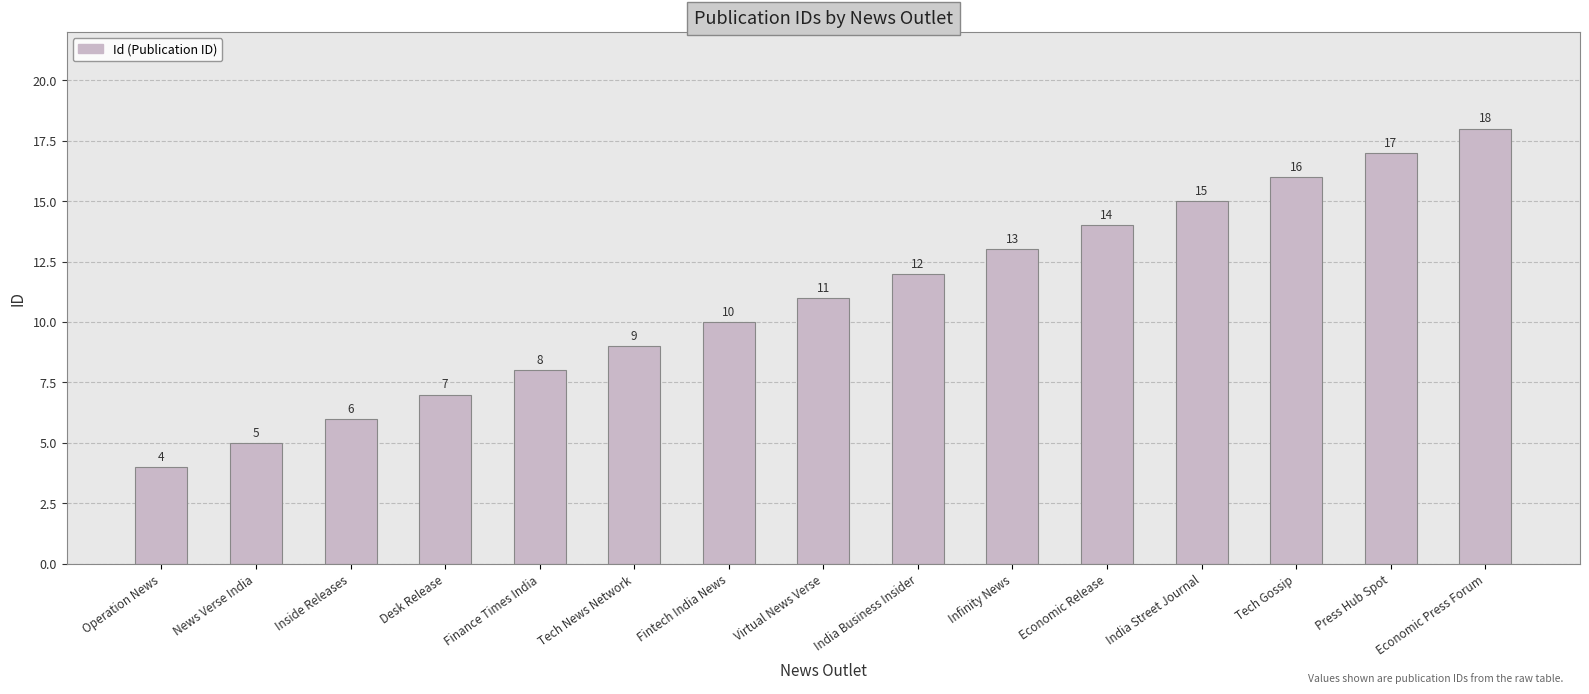

The value at Infinity News is 13. True or false?

True